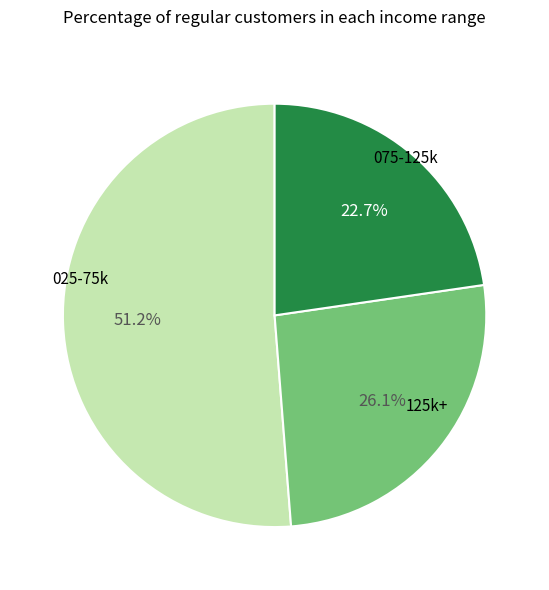

Is there a majority slice in this chart?

Yes